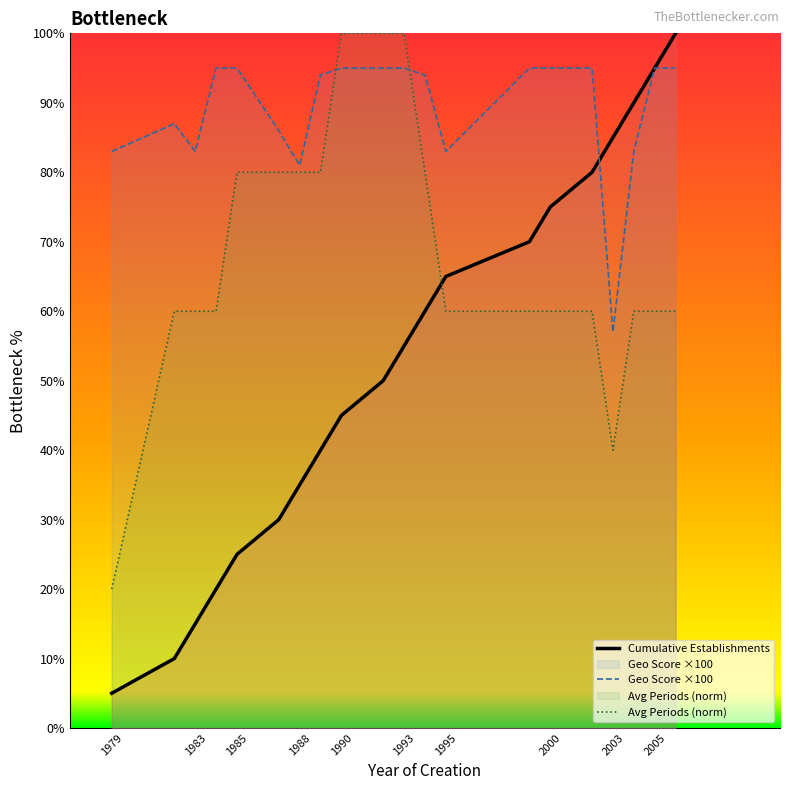

List the labels in order of value, smallest first.

1979, 1982, 1983, 1984, 1985, 1987, 1988, 1989, 1990, 1992, 1993, 1994, 1995, 1999, 2000, 2002, 2003, 2004, 2005, 2006